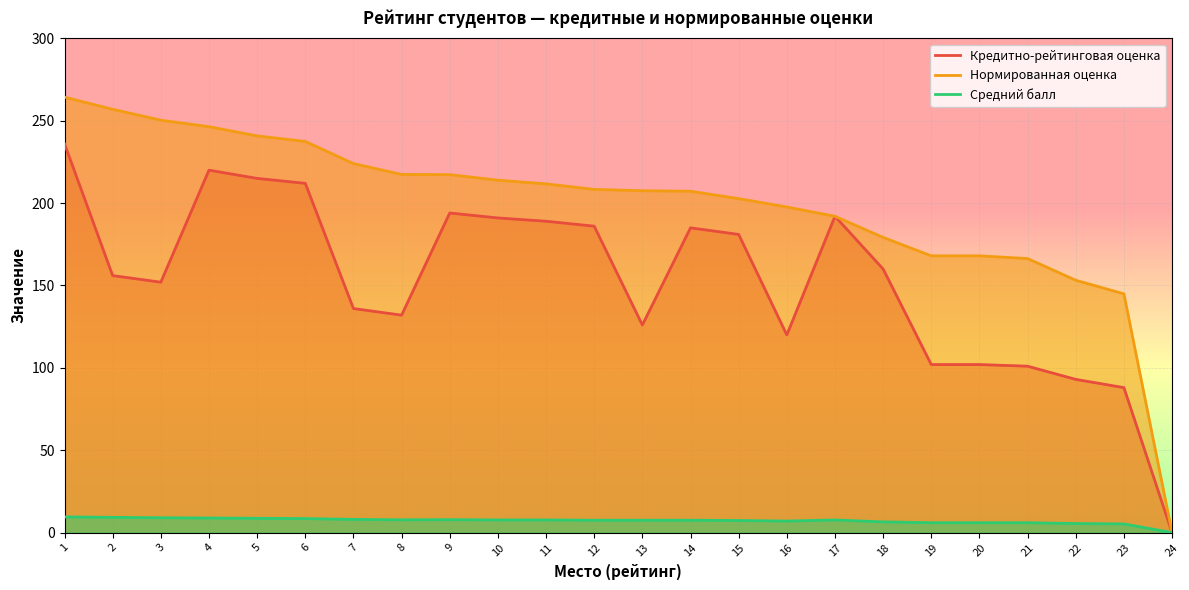

At 5, list the series in order from smallest to largest.

Средний балл, Кредитно-рейтинговая оценка, Нормированная оценка